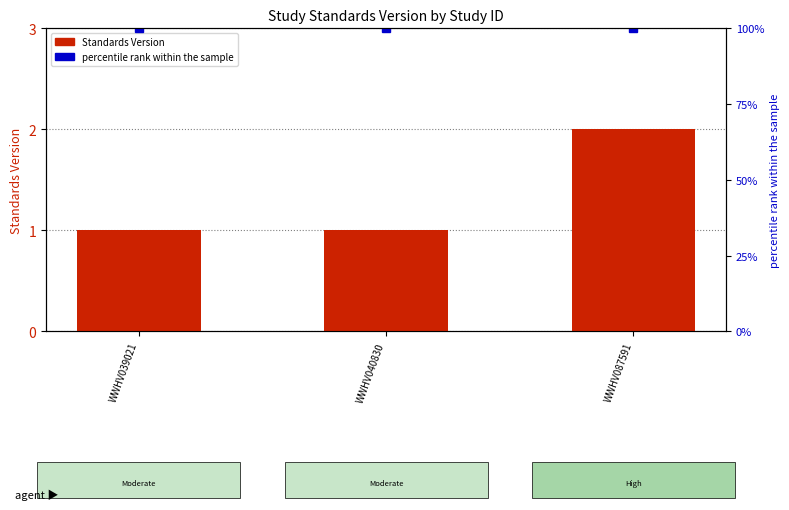

What are all the series names shown in the legend?

Standards Version, percentile rank within the sample